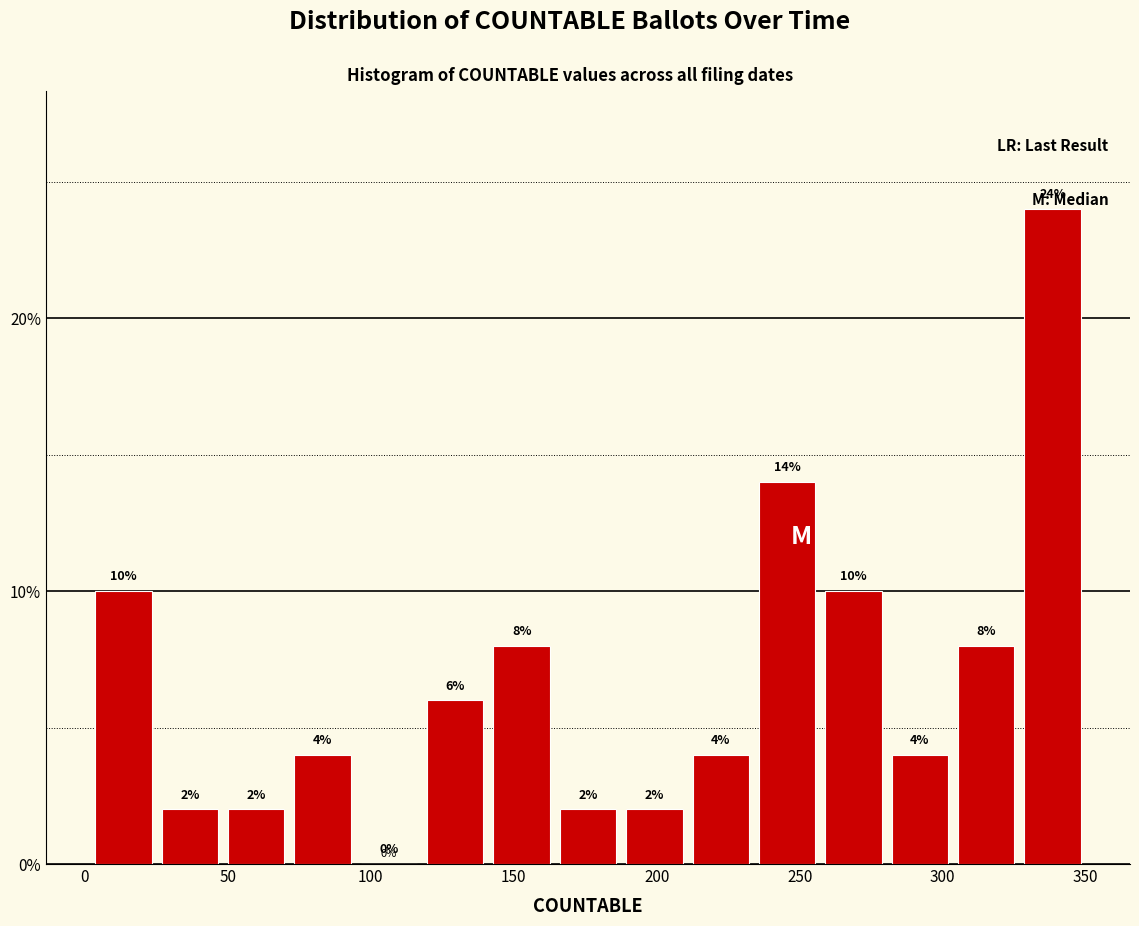

What is the height of the bar covering 235 to 255 on the x-axis? The bar edges are not printed on the chart, so give them approximately, as read against the axis.

14